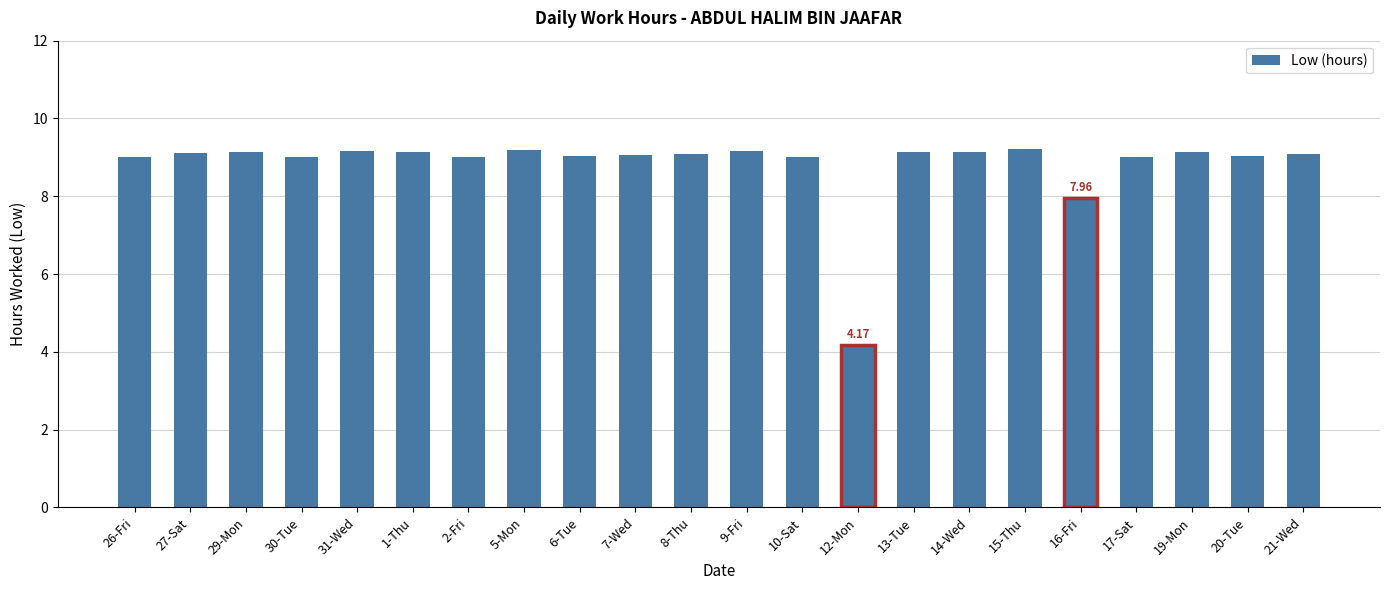

True or false: the data shows 9.1 at 14-Wed.

True